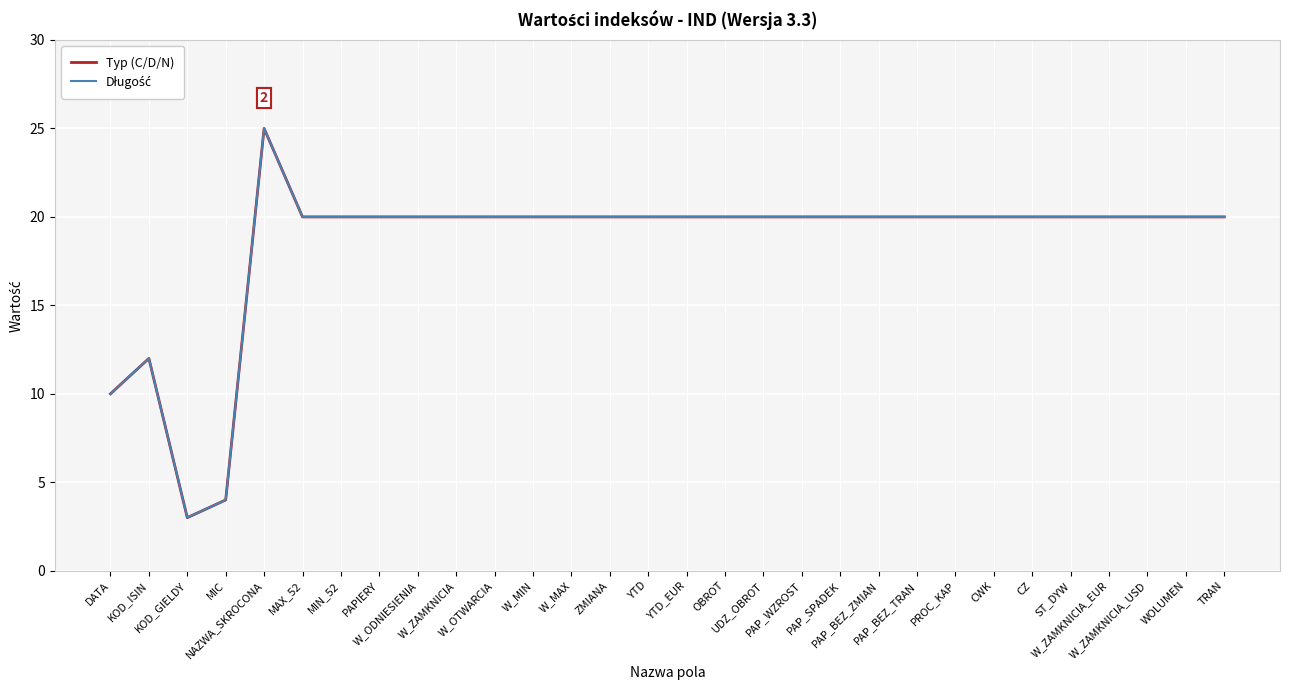

Is this an area chart (filled region under the line)?

No